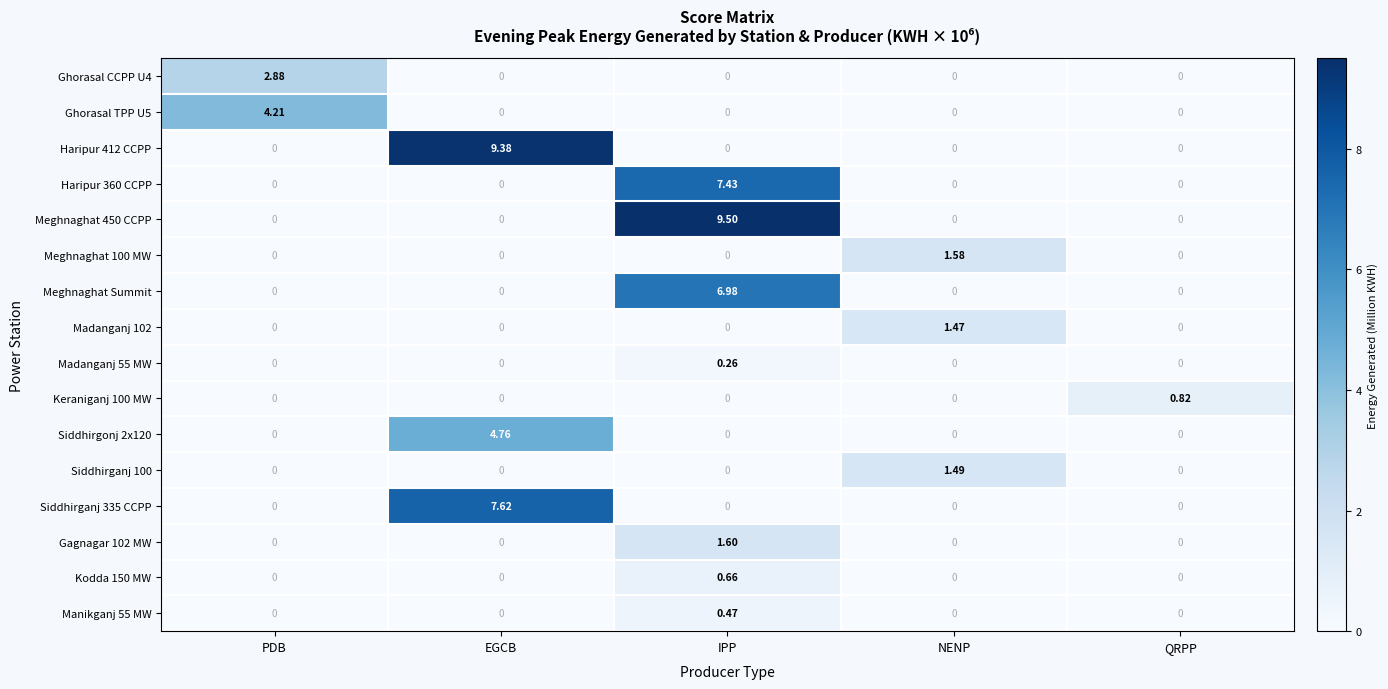

Which label corresponds to the largest value in the chart?

IPP